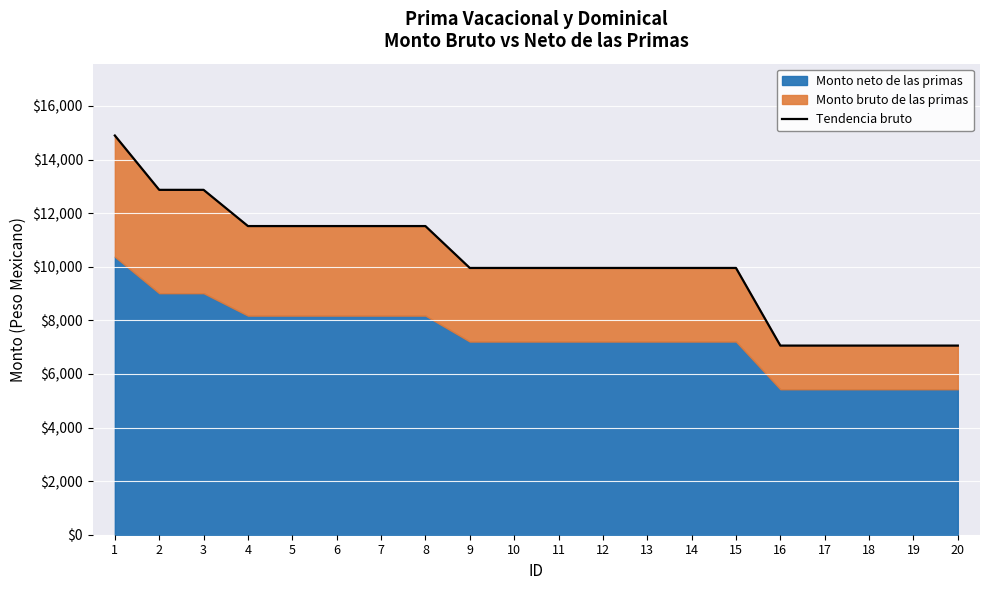

What is the change in value from 1 to 5?

-3378.6